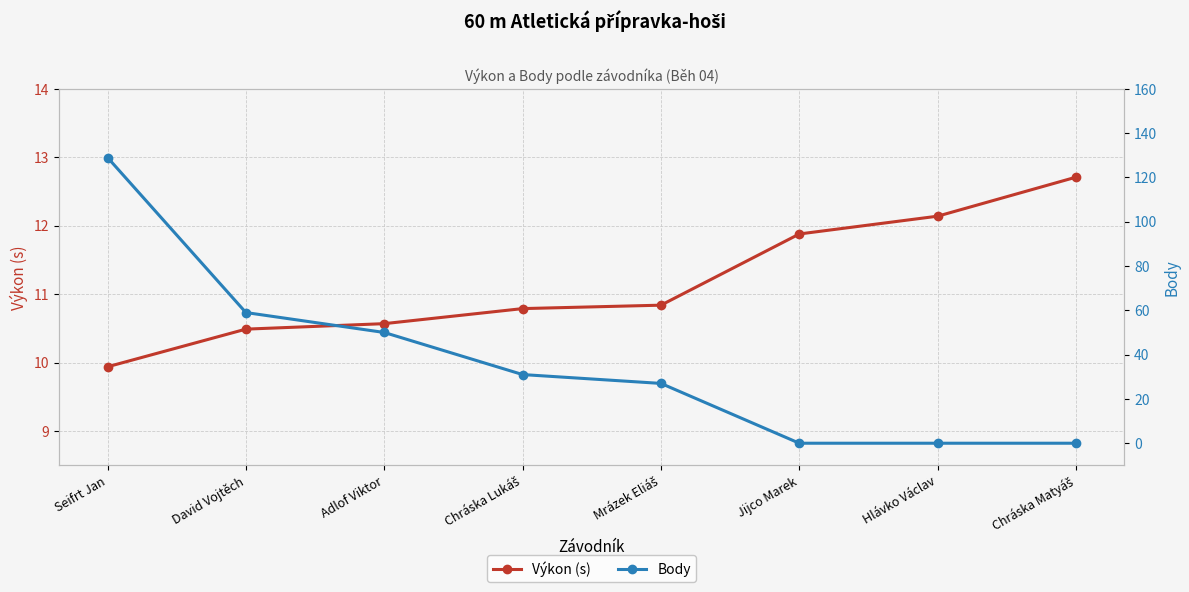

Which category has the highest value in the Body series?

Seifrt Jan